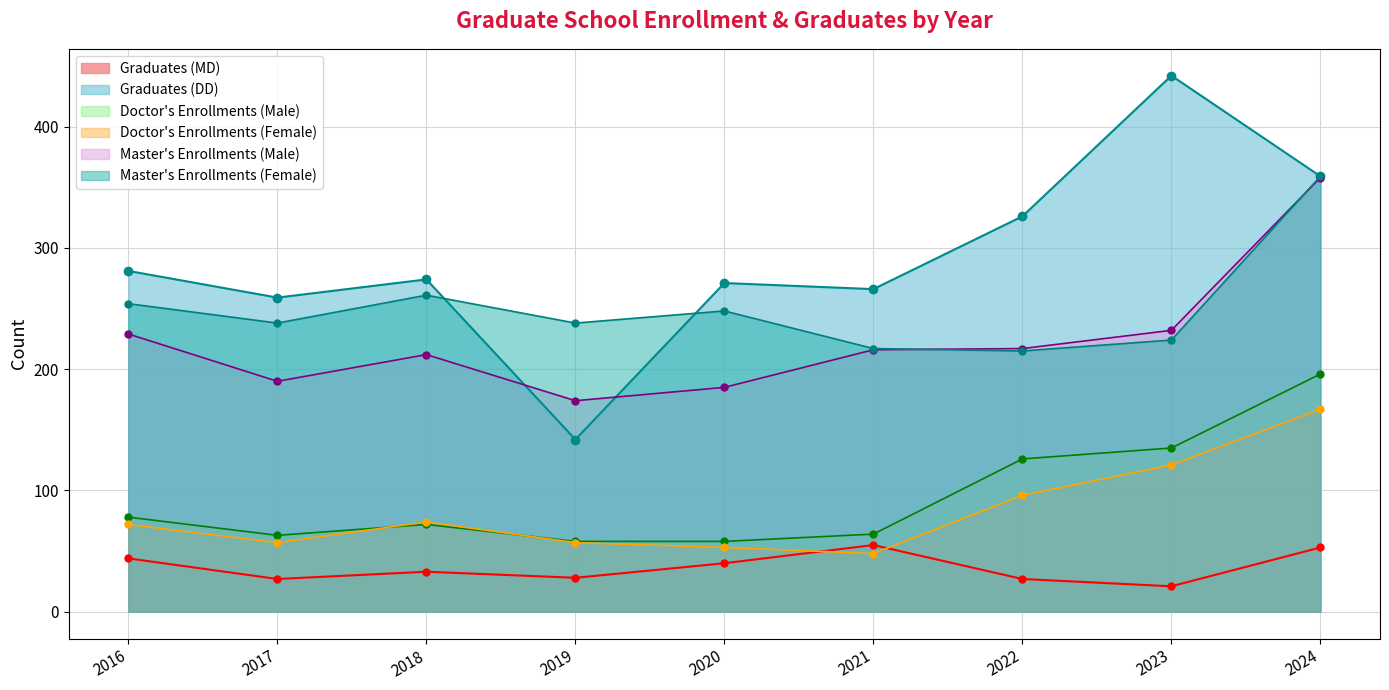

True or false: Doctor's Enrollments (Male) has a value of 46 at 2016.

False